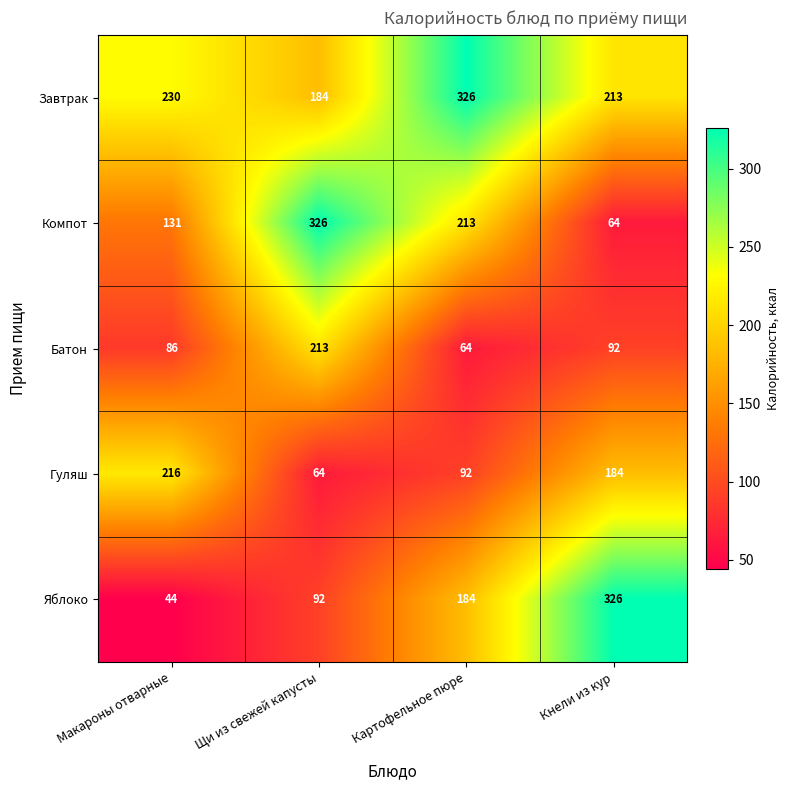

Which series has the widest spread of values?

Яблоко